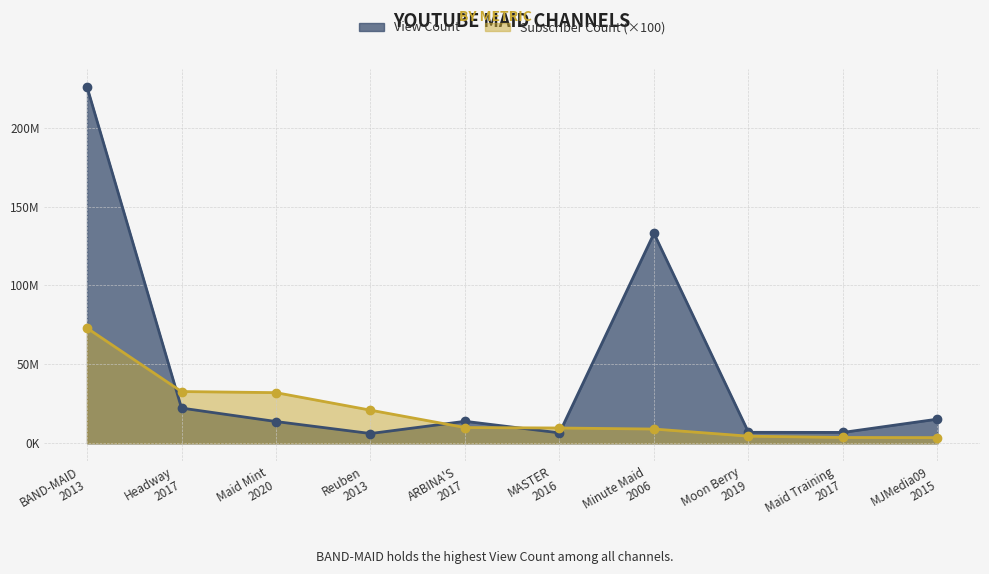

Which category has the highest value across all series?

BAND-MAID
2013